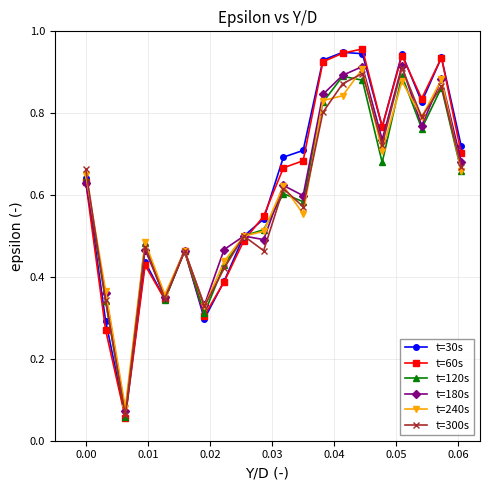

True or false: t=180s has more than 1 interior local peaks.

True